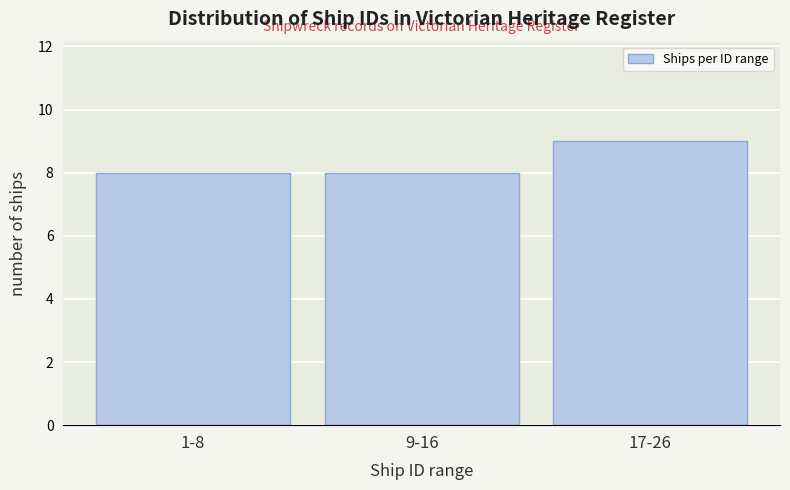

Reading left to right, what are all the values shown in this chart?

1-8=8	9-16=8	17-26=9